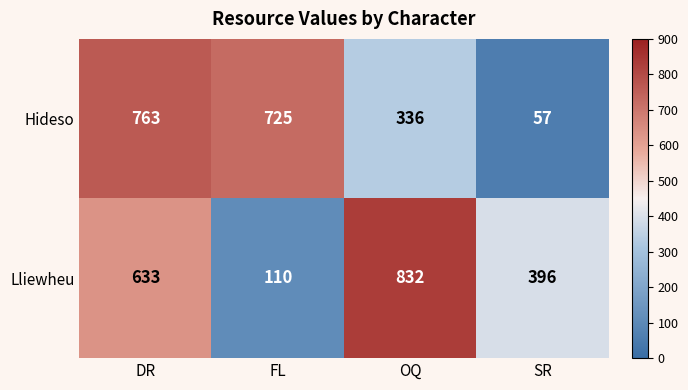

Which series changed the most between DR and SR?

Hideso